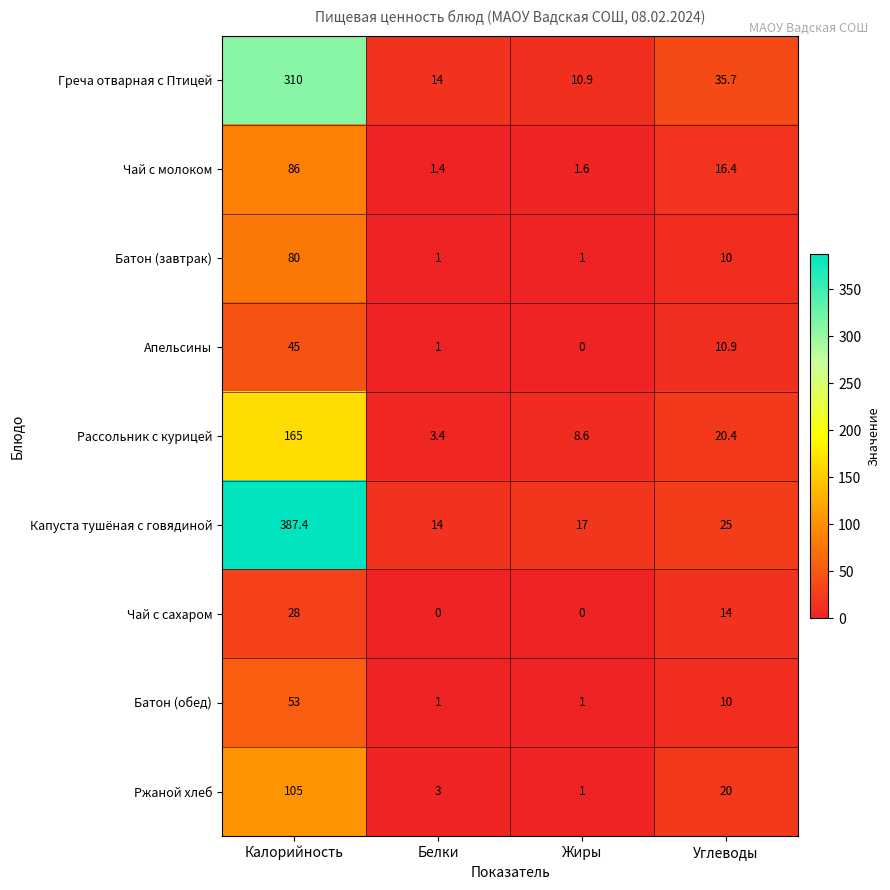

What is the minimum value for Греча отварная с Птицей?

10.9